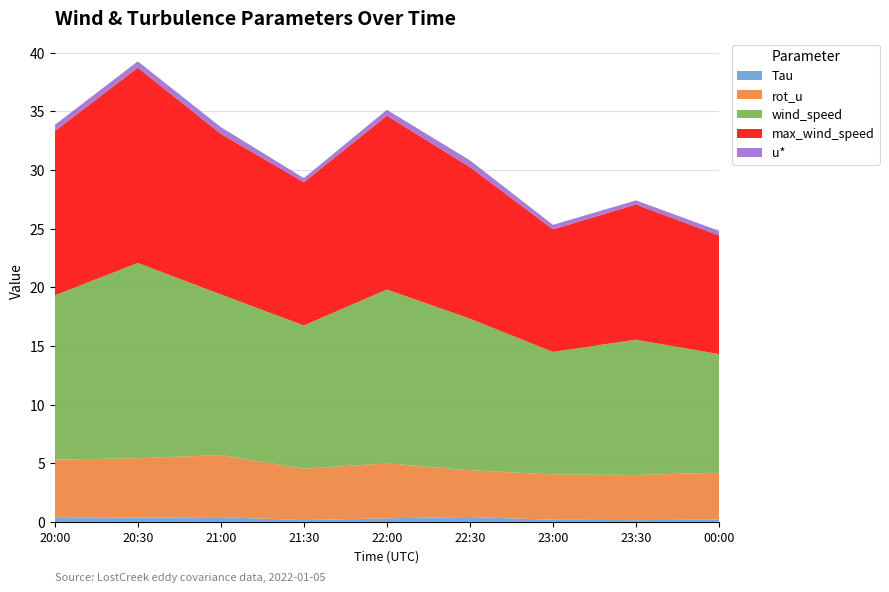

Reading left to right, extract all data points from this chart.

Tau: 0.3	0.4	0.4	0.2	0.3	0.4	0.2	0.2	0.2
rot_u: 5.0	5.1	5.3	4.4	4.7	4.0	3.9	3.9	4.0
wind_speed: 14.0	16.6	13.7	12.2	14.8	12.9	10.4	11.5	10.1
max_wind_speed: 14.0	16.6	13.7	12.2	14.8	12.9	10.4	11.5	10.1
u*: 0.5	0.5	0.6	0.4	0.5	0.6	0.4	0.3	0.4